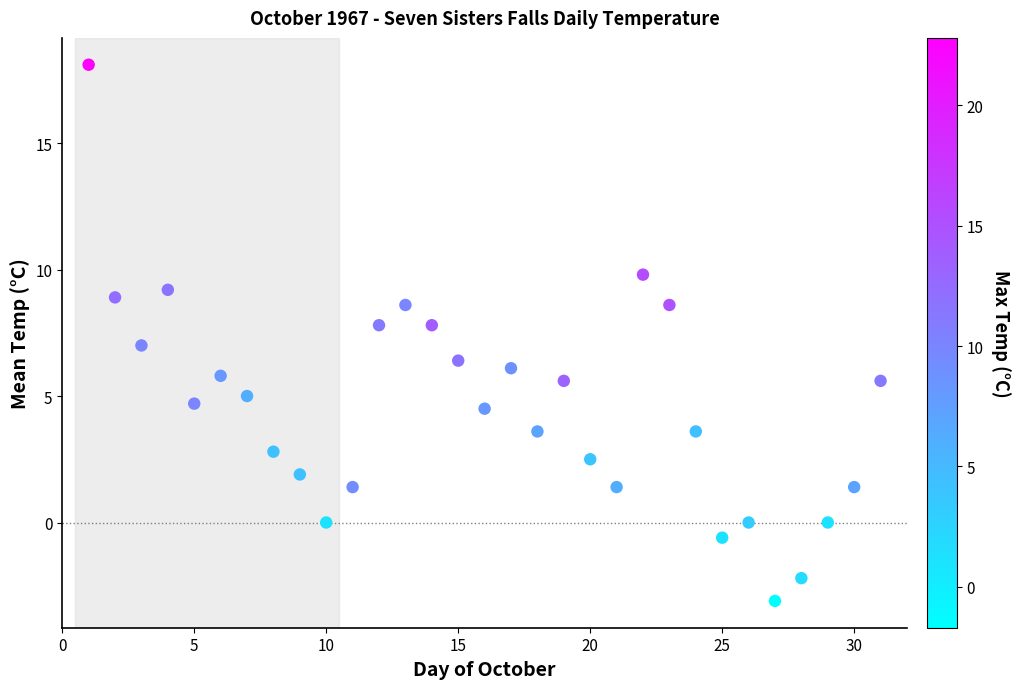

What is the range of X values (max minus min)?

30.0